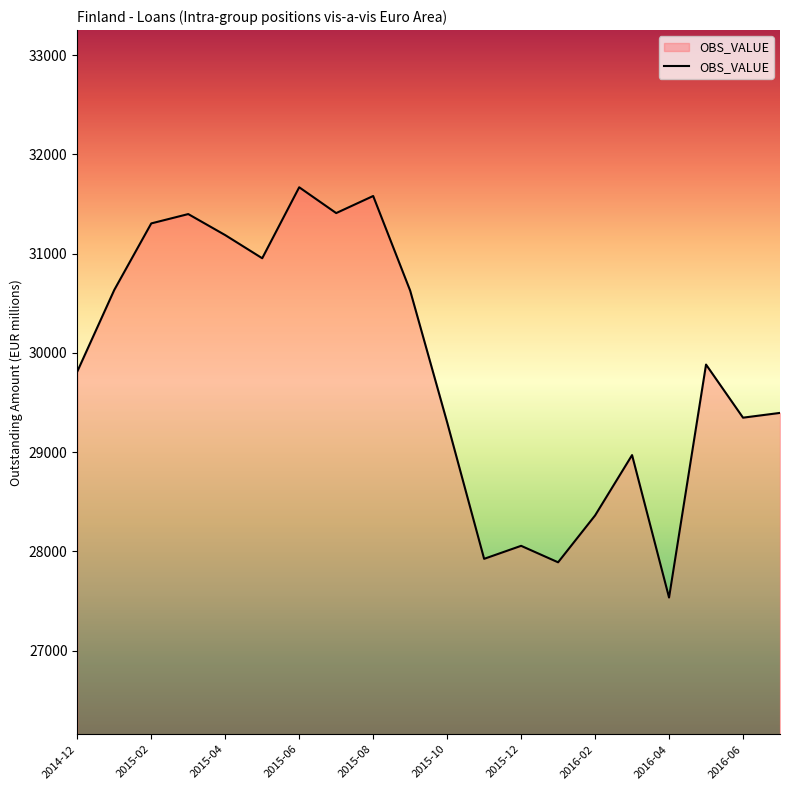

How many series are shown in this chart?

1